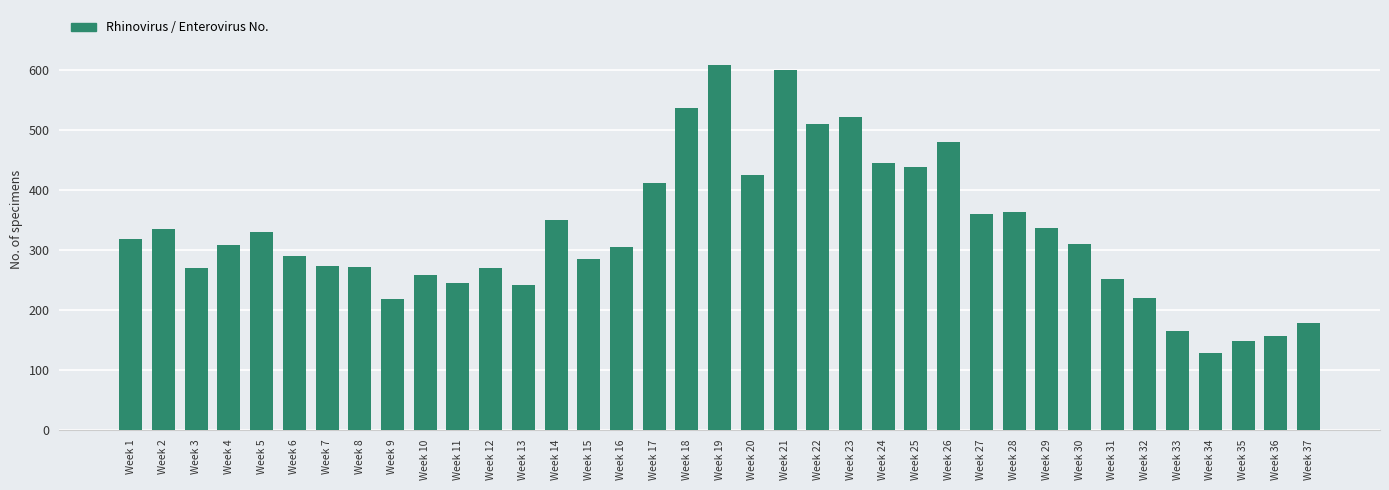

Does the chart contain stacked bars?

No